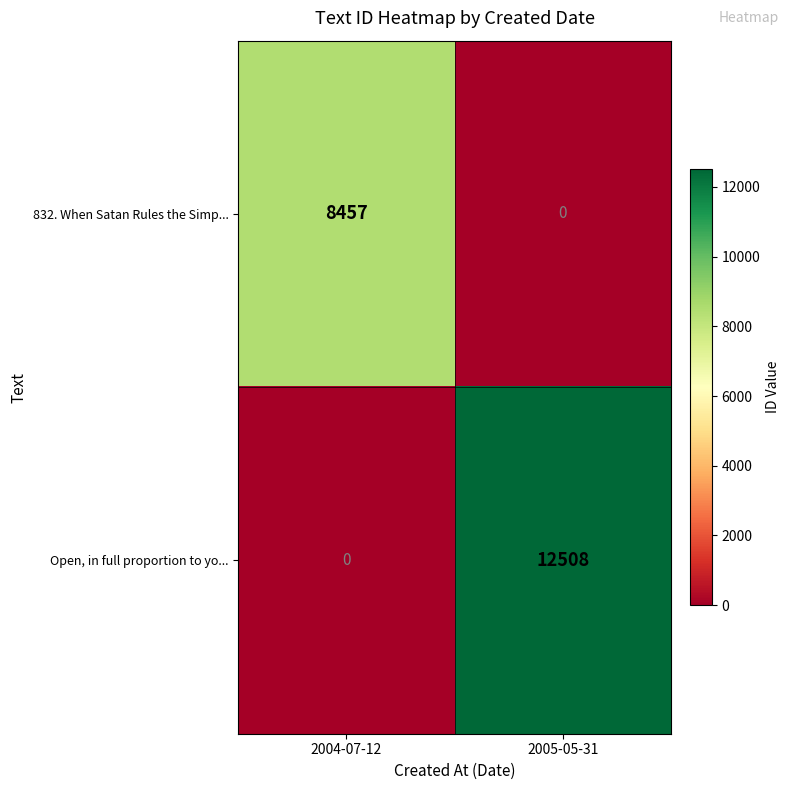

How many data points does each series have?

2